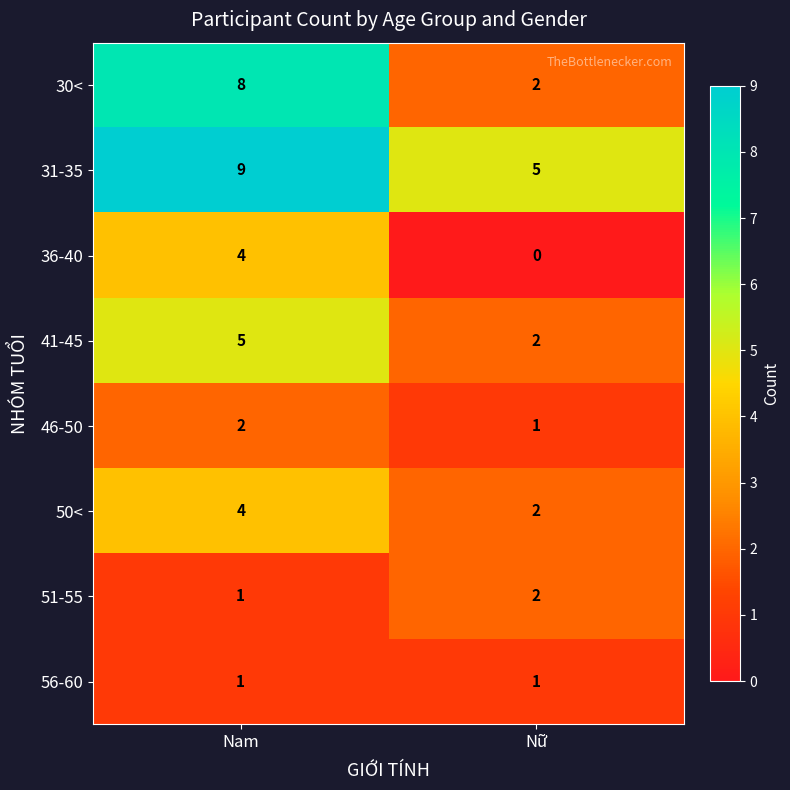

The value of 31-35 at Nữ is 9. True or false?

False